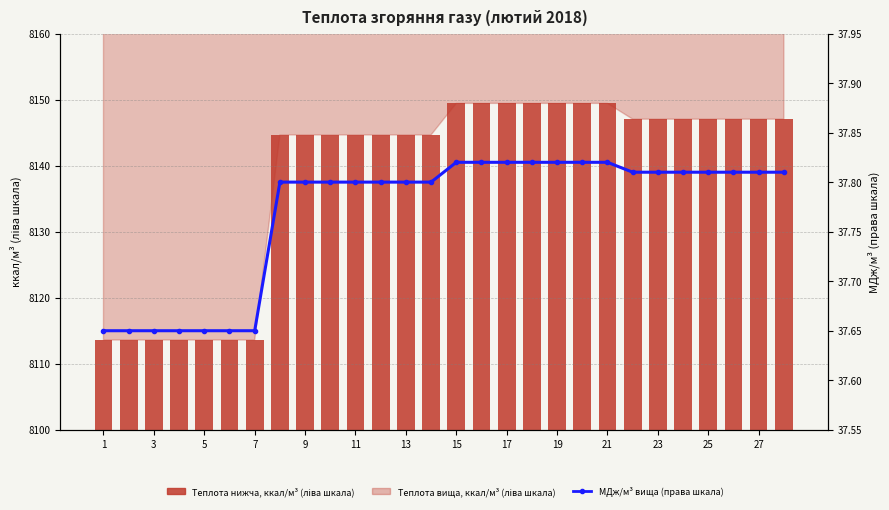

What is the difference between the second highest and second lowest values in the МДж/м³ (вища теплота, права шкала) series?

0.2